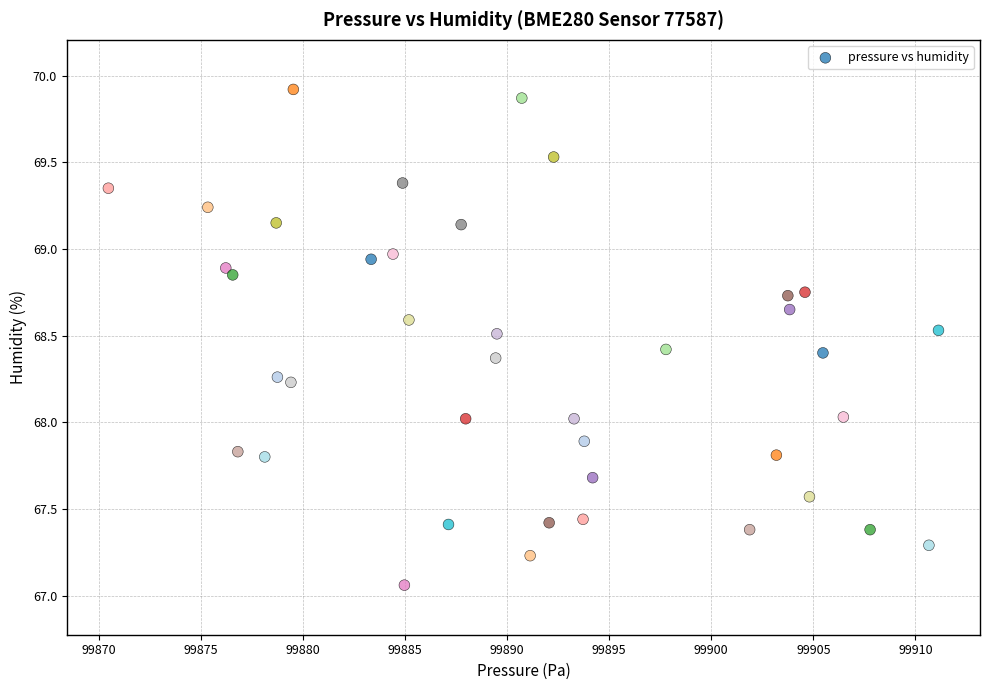

What is the range of Y values (max minus min)?

2.9